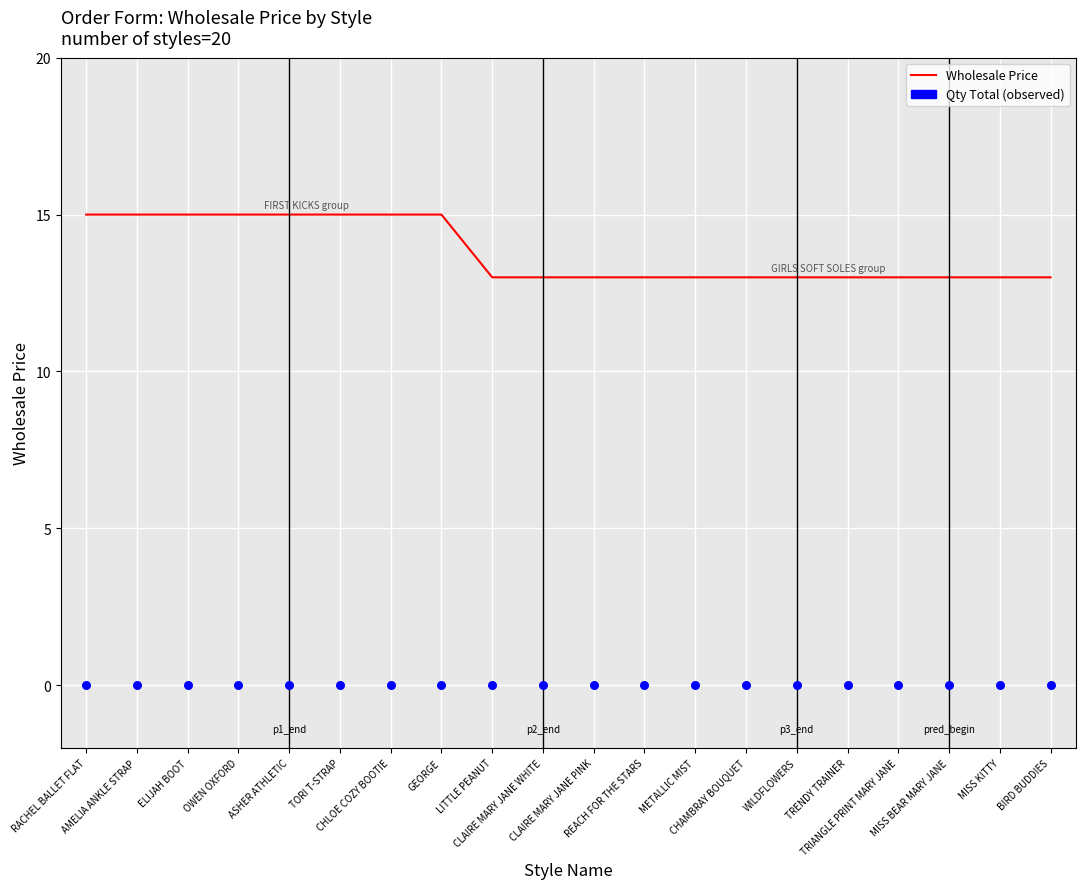

Which series has the largest total across all categories?

Wholesale Price